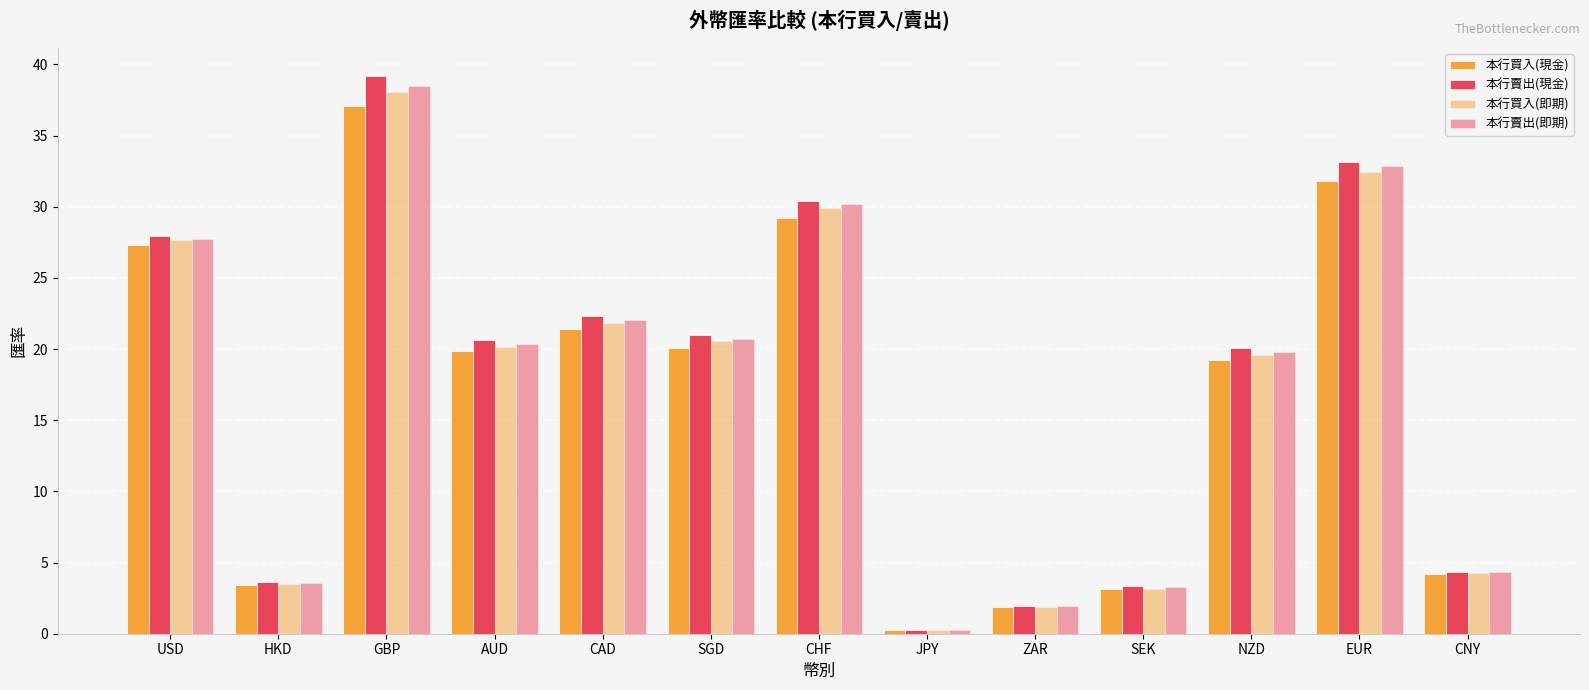

How many distinct data groups are displayed?

4